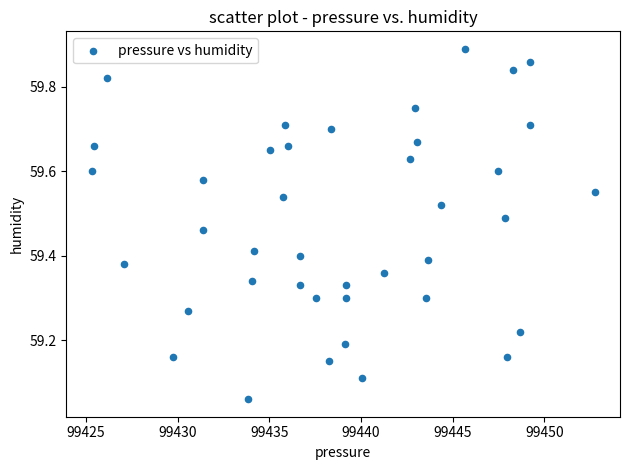

What is the range of X values (max minus min)?

27.4